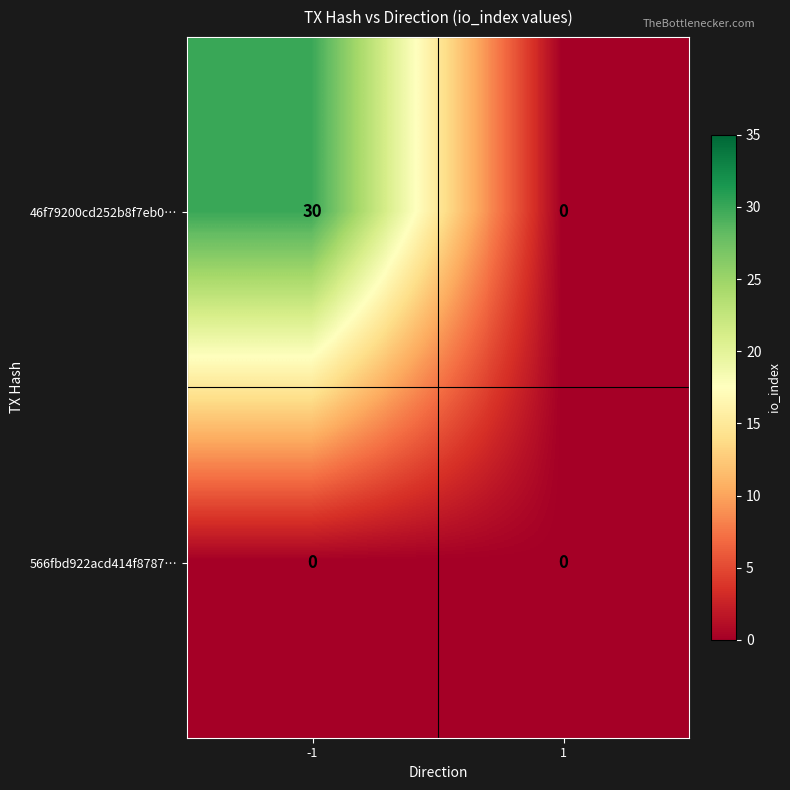

Is it true that 46f79200cd252b8f7eb0… equals 53 at -1?

False